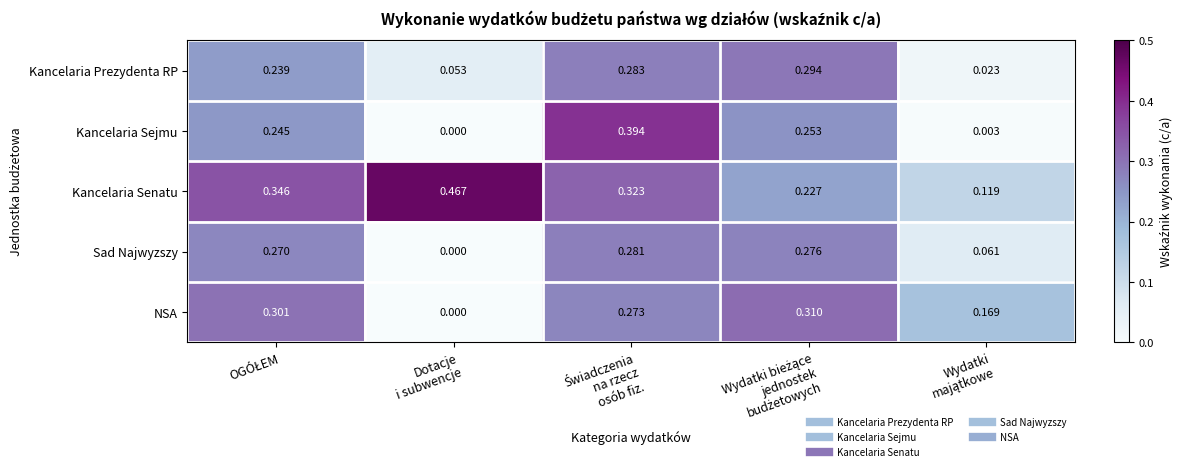

Rank the series by their maximum value, from highest to lowest.

Kancelaria Senatu, Kancelaria Sejmu, NSA, Kancelaria Prezydenta RP, Sad Najwyzszy